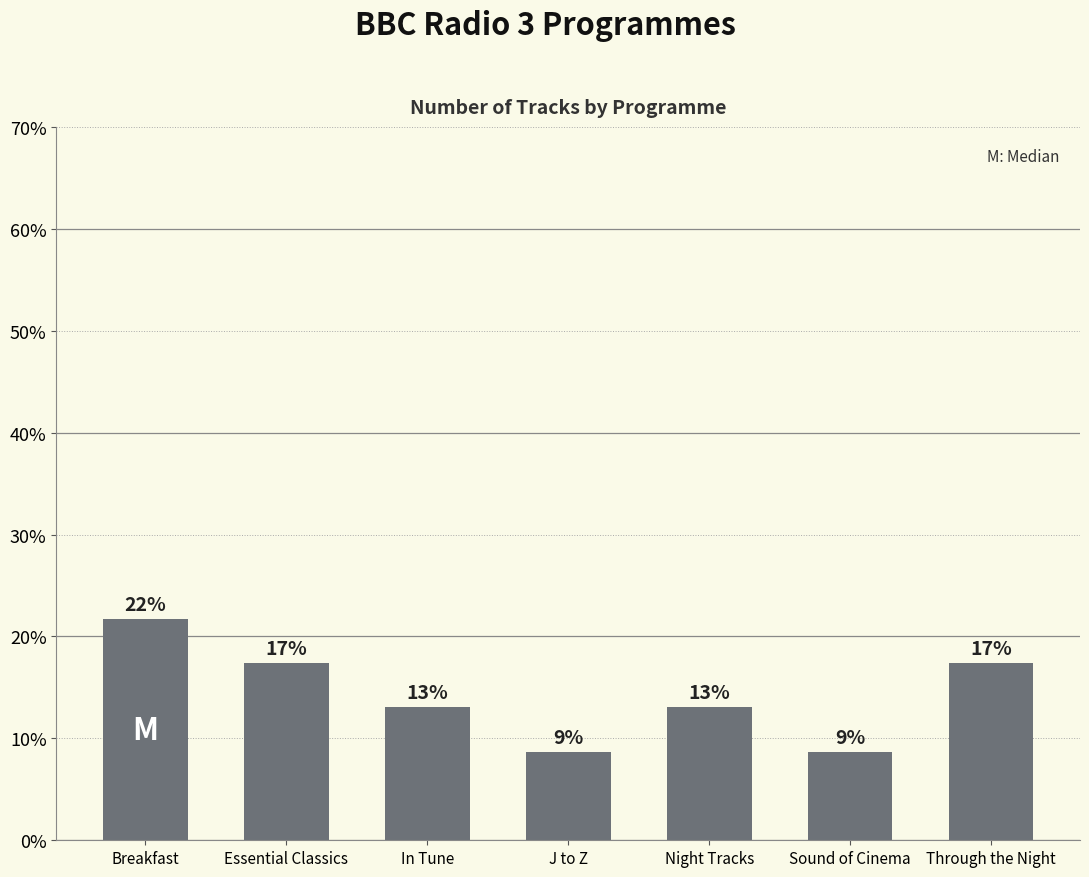

What is the value of the 7th bar from the left?

17.4